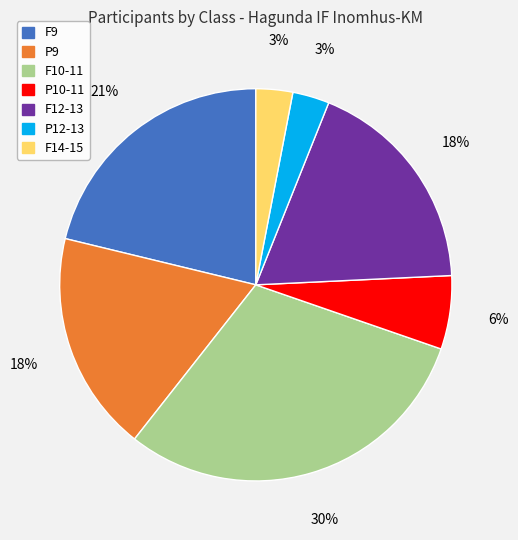

The F9 slice represents 21% of the pie. True or false?

True